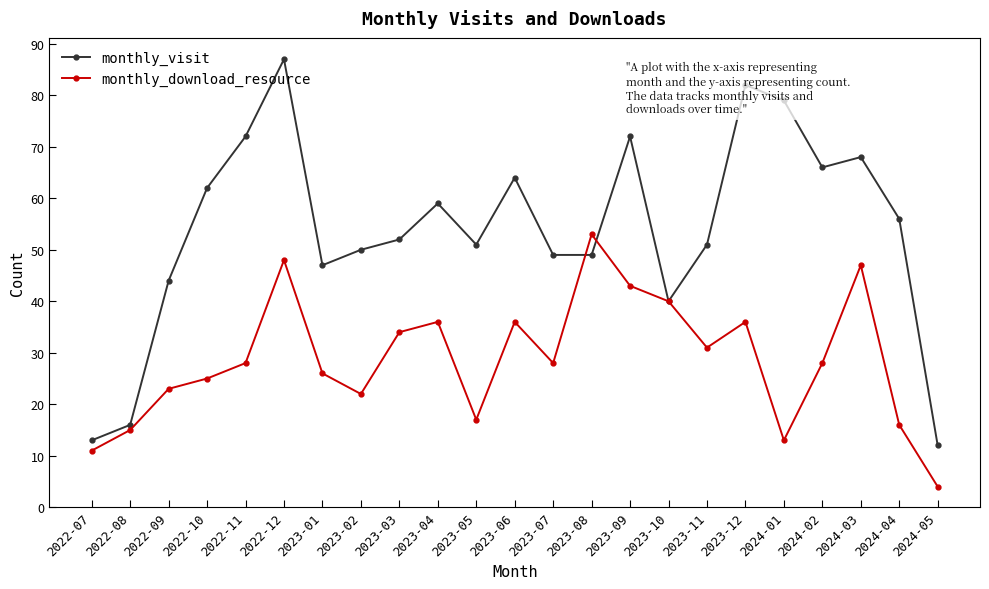

At 2022-07, list the series in order from largest to smallest.

monthly_visit, monthly_download_resource